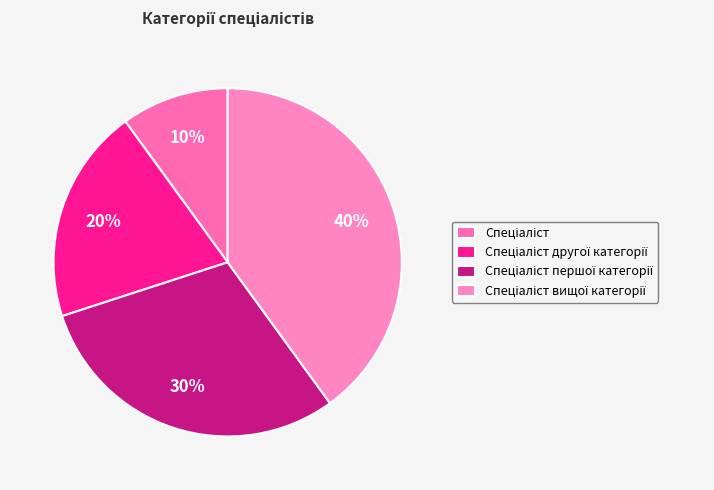

Count the number of slices in the pie.

4